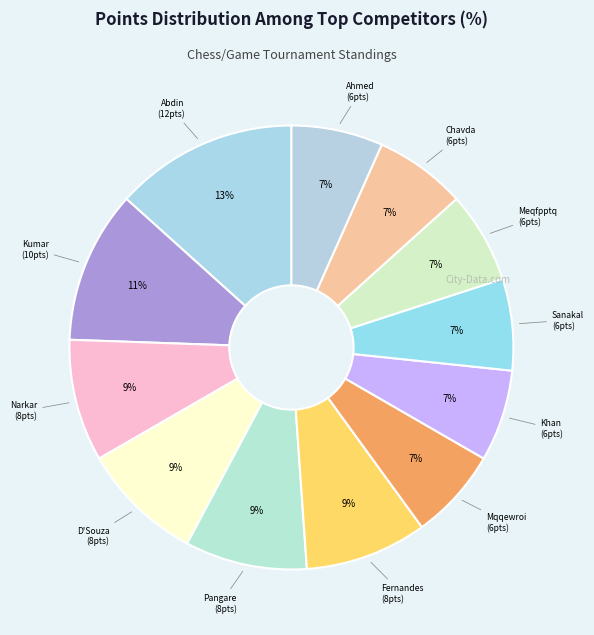

How many segments does this pie chart have?

12